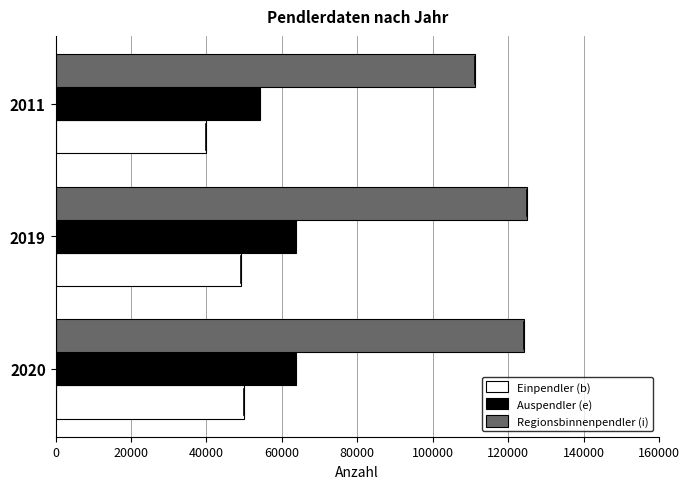

How many values in the Auspendler (e) series are below 63706?

1